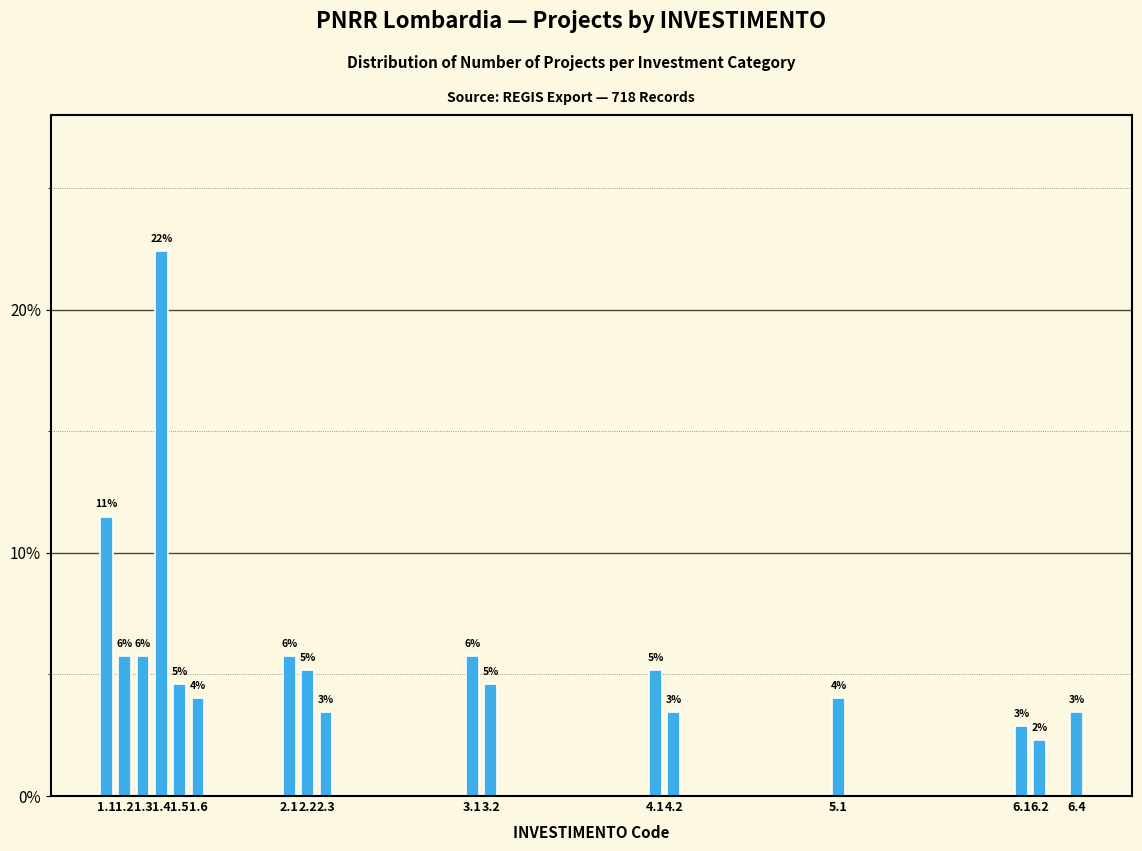

Does the chart contain any negative values?

No